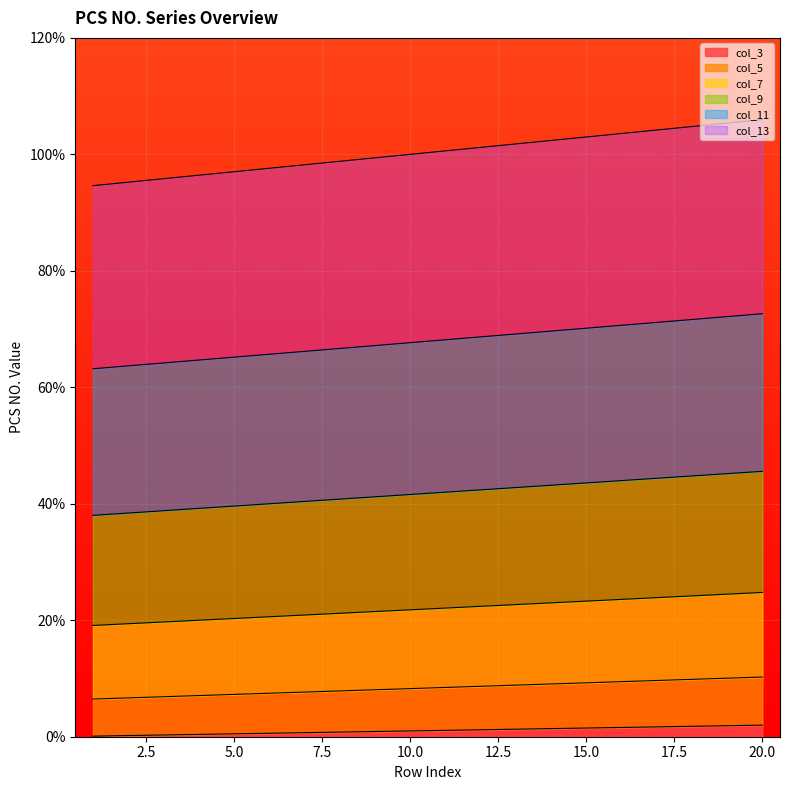

What is the total value across all series at 2?

223.6